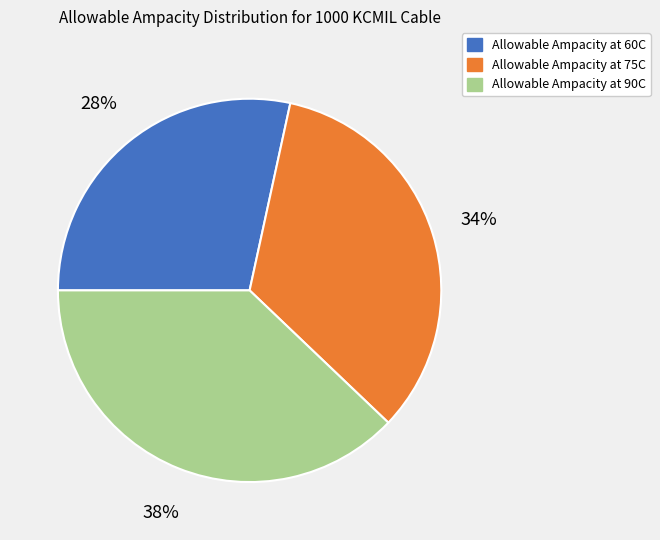

Is the sum of Allowable Ampacity at 90C and Allowable Ampacity at 60C greater than half?

Yes